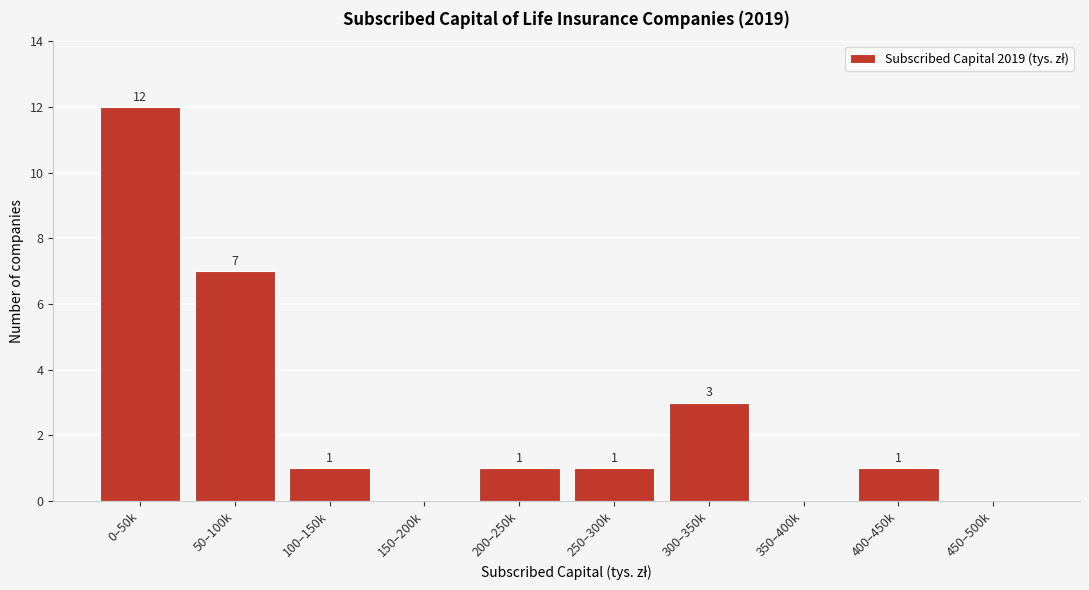

Reading left to right, extract all data points from this chart.

0–50k=12	50–100k=7	100–150k=1	150–200k=0	200–250k=1	250–300k=1	300–350k=3	350–400k=0	400–450k=1	450–500k=0